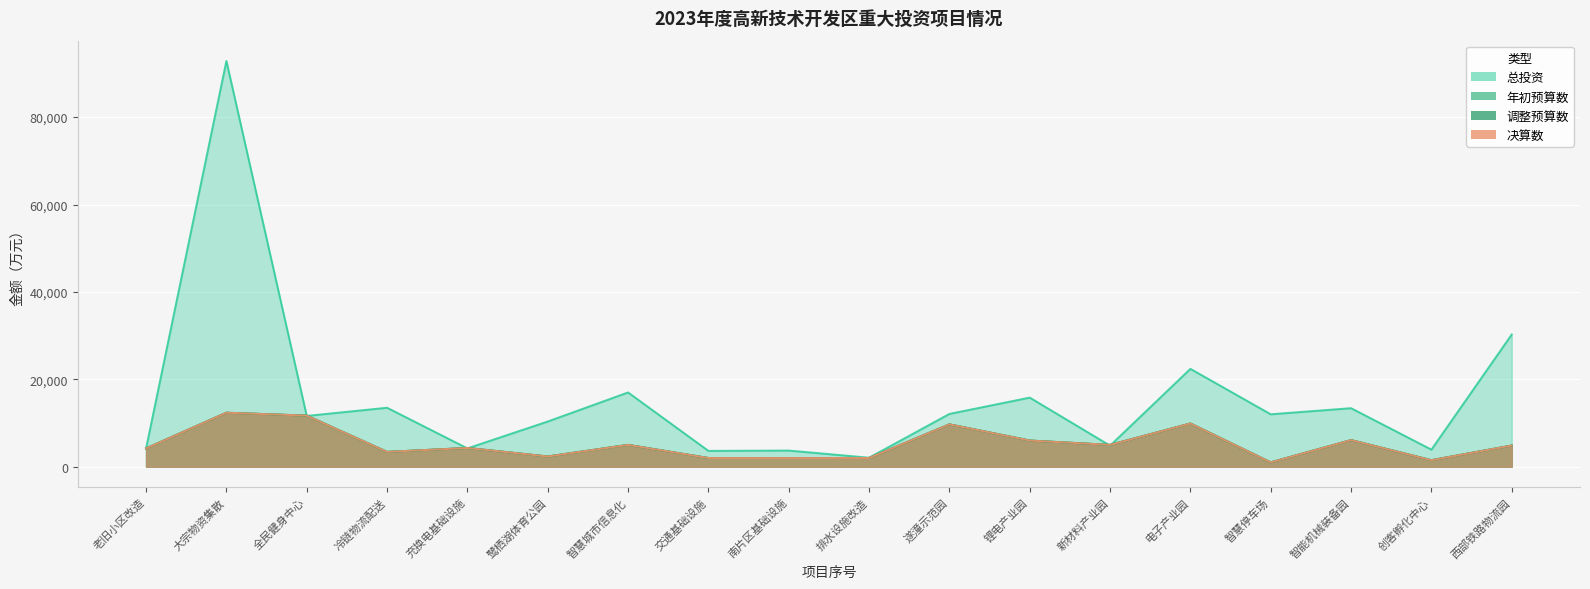

What is the sum of all 决算数 values?

93364.0